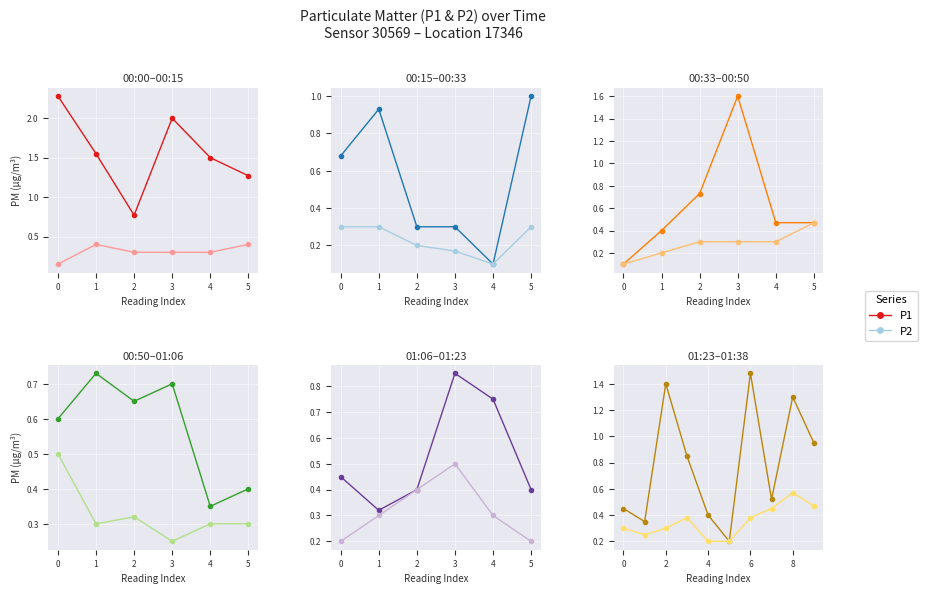

The P1 series shows 0.6 at 2. True or false?

False